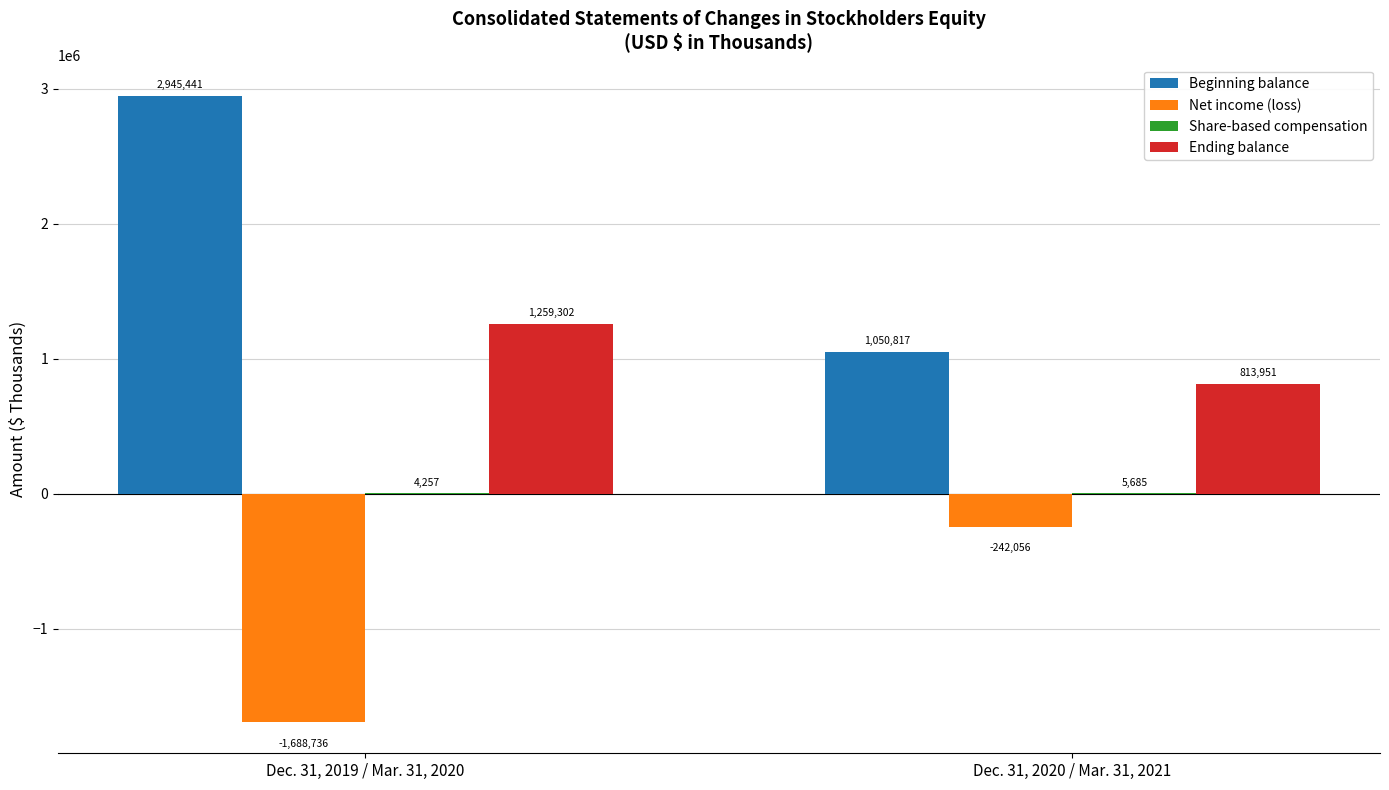

Between Dec. 31, 2019 / Mar. 31, 2020 and Dec. 31, 2020 / Mar. 31, 2021, which series saw the biggest shift?

Beginning balance